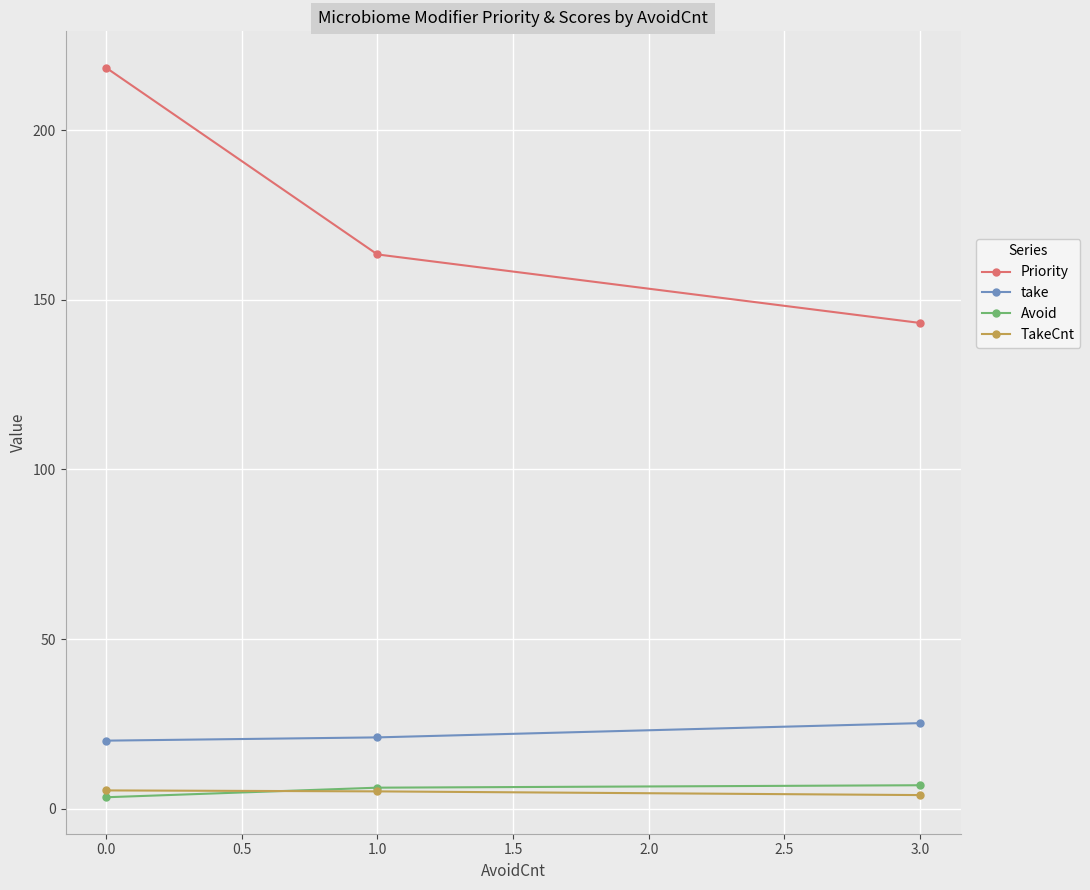

What are all the series names shown in the legend?

Priority, take, Avoid, TakeCnt